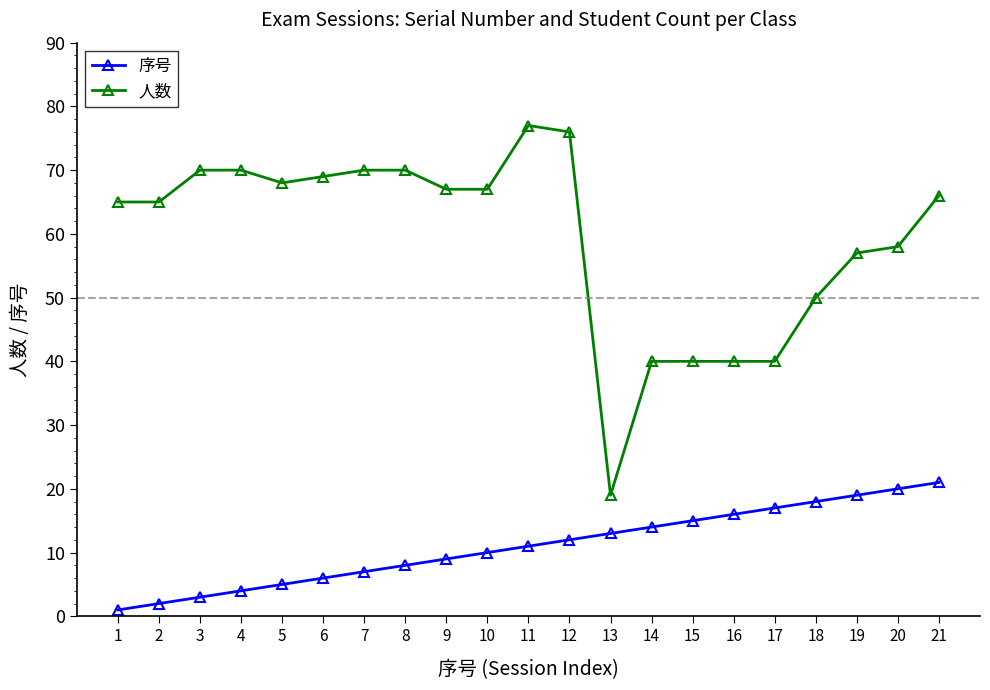

Where is 序号 nearest to the value 11?

11